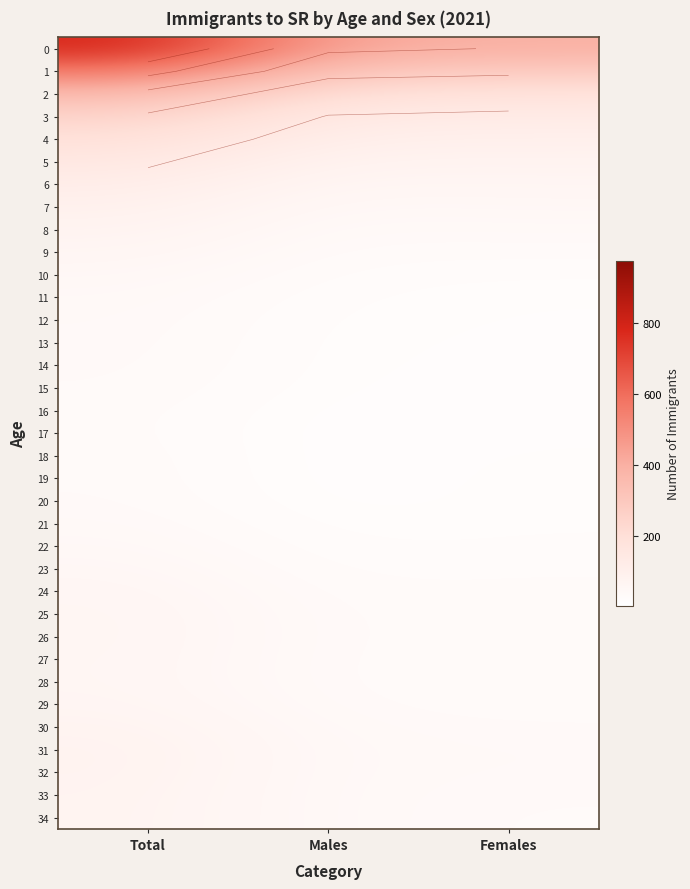

What is the total value across all series at Total?

3952.4